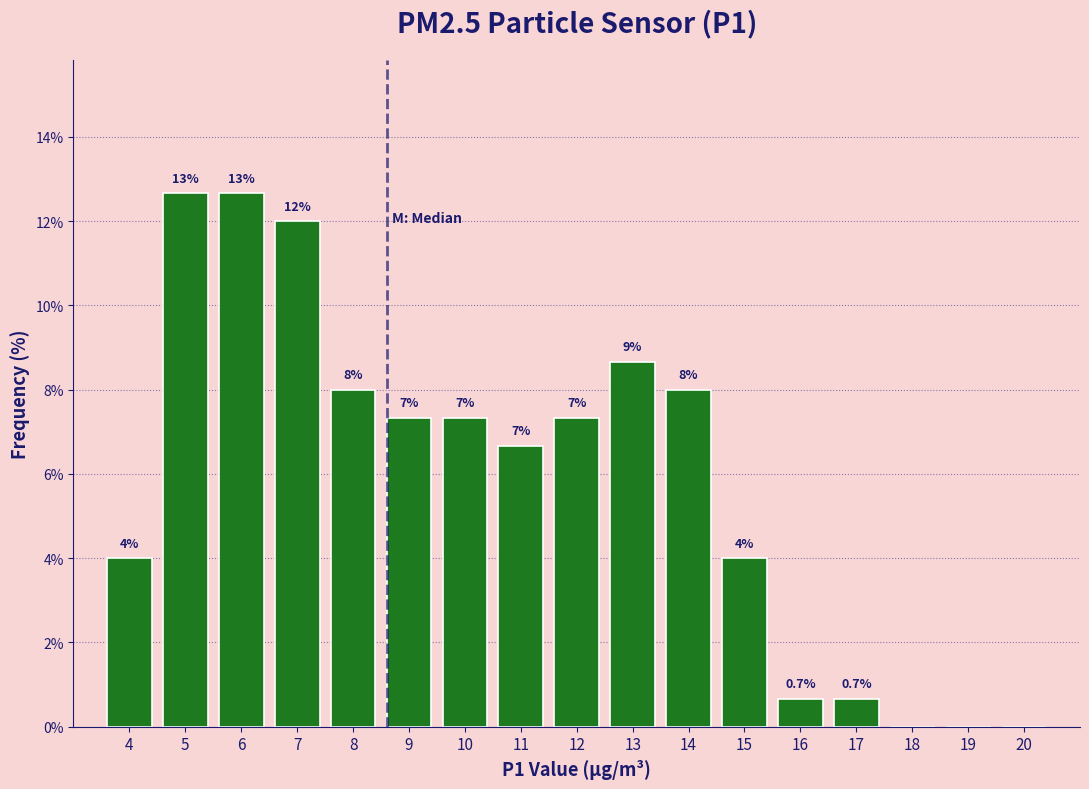

Reading left to right, transcribe all the data shown in this chart.

4=4.0	5=12.7	6=12.7	7=12.0	8=8.0	9=7.3	10=7.3	11=6.7	12=7.3	13=8.7	14=8.0	15=4.0	16=0.7	17=0.7	18=0.0	19=0.0	20=0.0